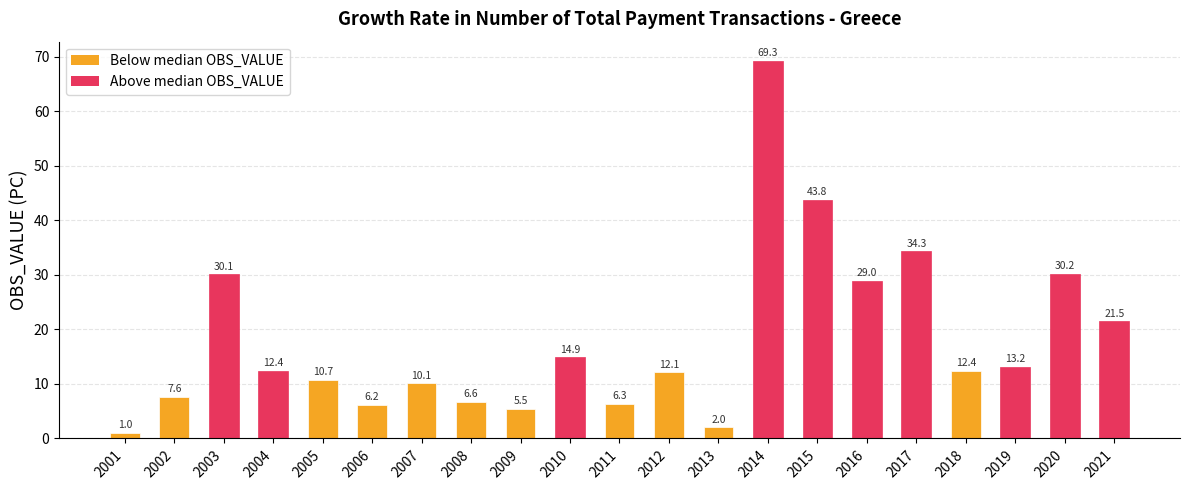

What is the change in value from 2001 to 2005?

+9.7